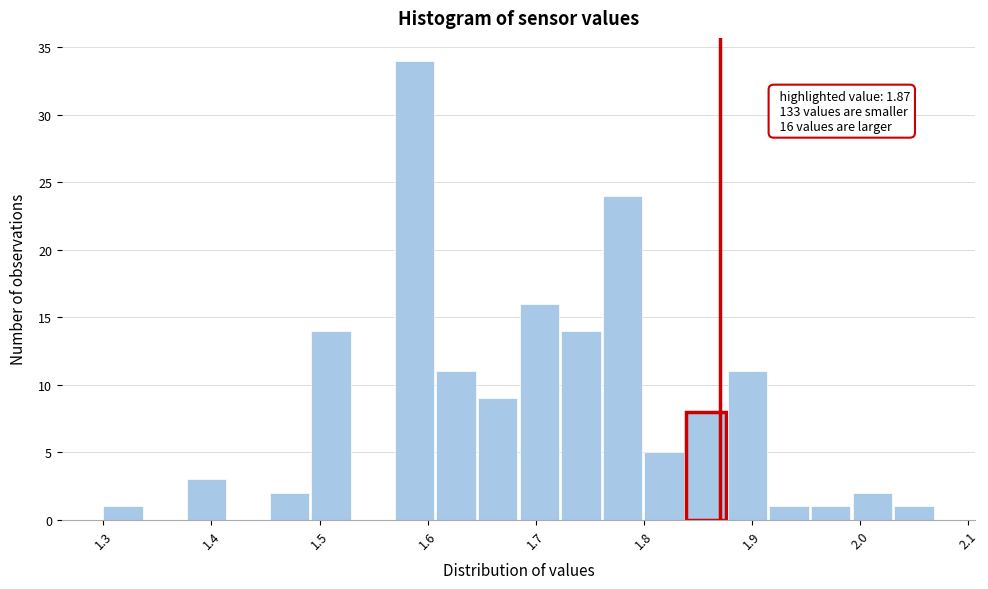

Around what value on the x-axis is the tallest bar? Give the approximate position of its centre, as read against the axis.

1.59